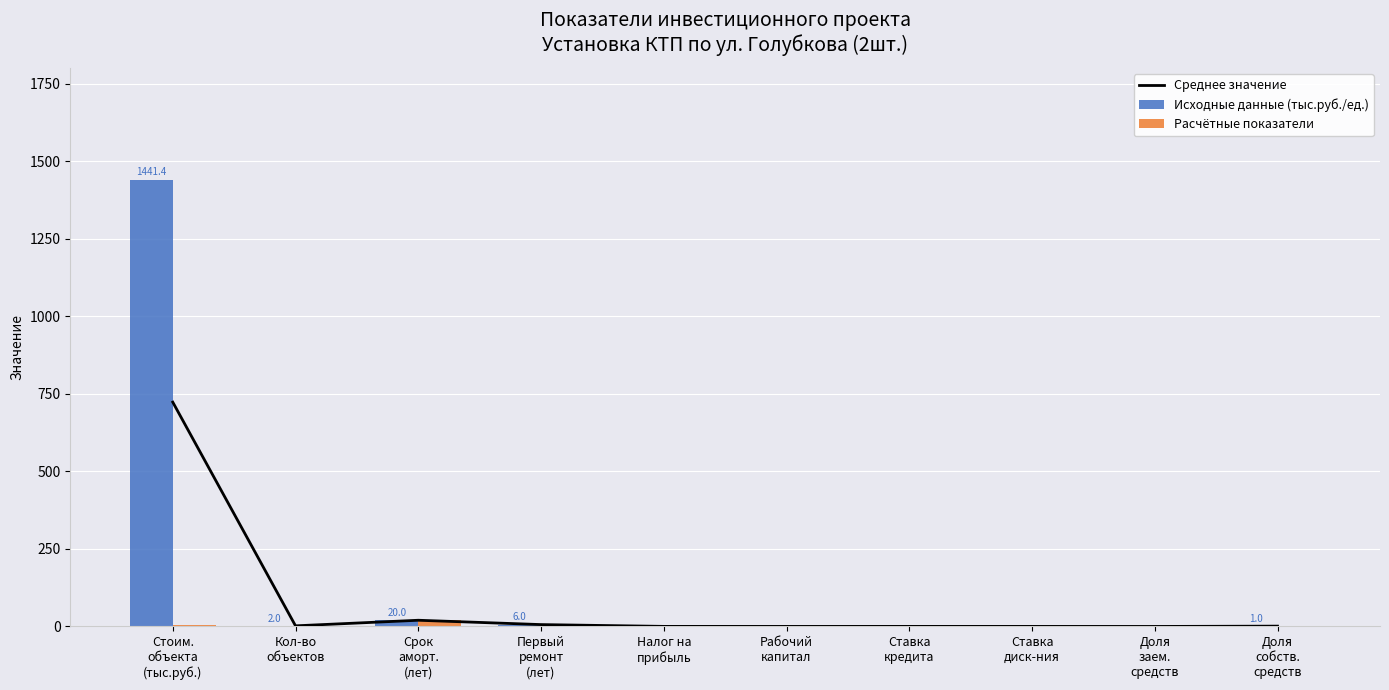

List the series in order of their overall mean, highest first.

Исходные данные (тыс.руб./ед.), Среднее значение, Расчётные показатели